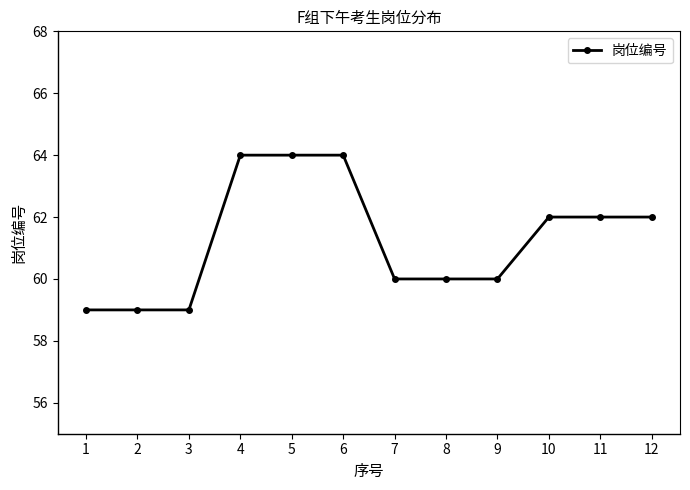

Count the values in the range 60 to 64.

9